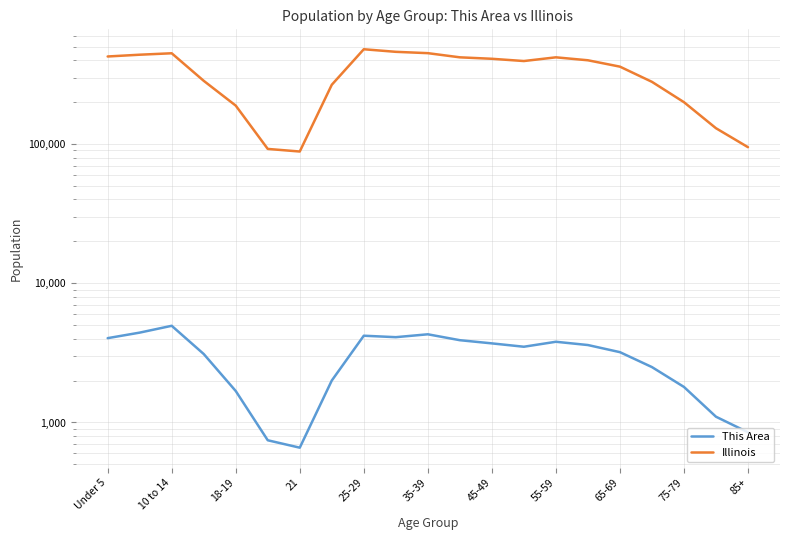

What is the smallest value displayed?

659